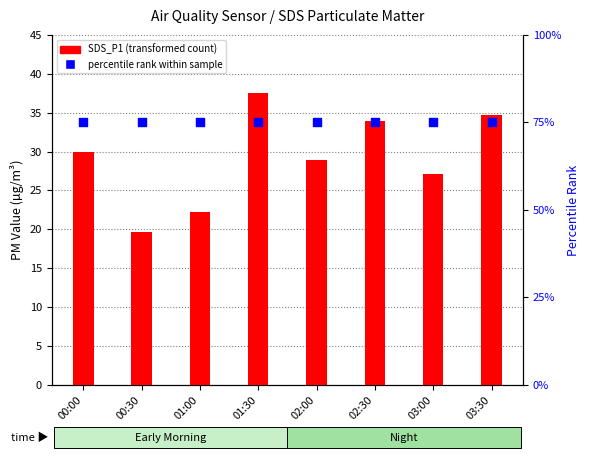

What is the total value across all series at 01:00?

97.2